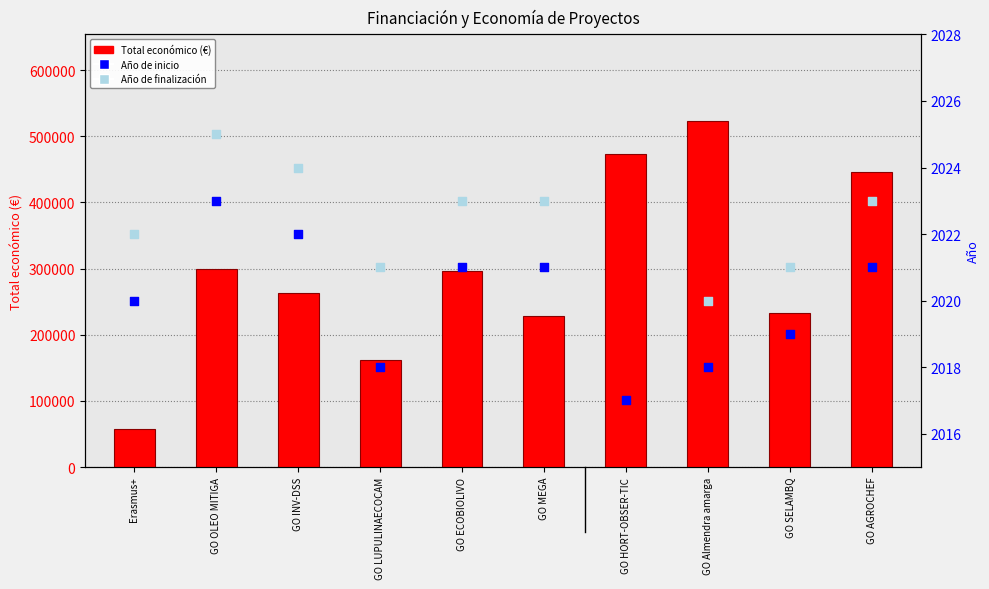

Which series contains the highest Y value?

Total económico (€)